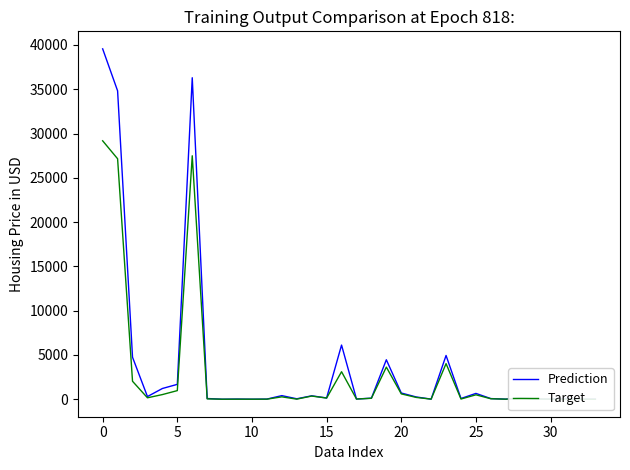

Is it true that Target equals 1 at 11?

False